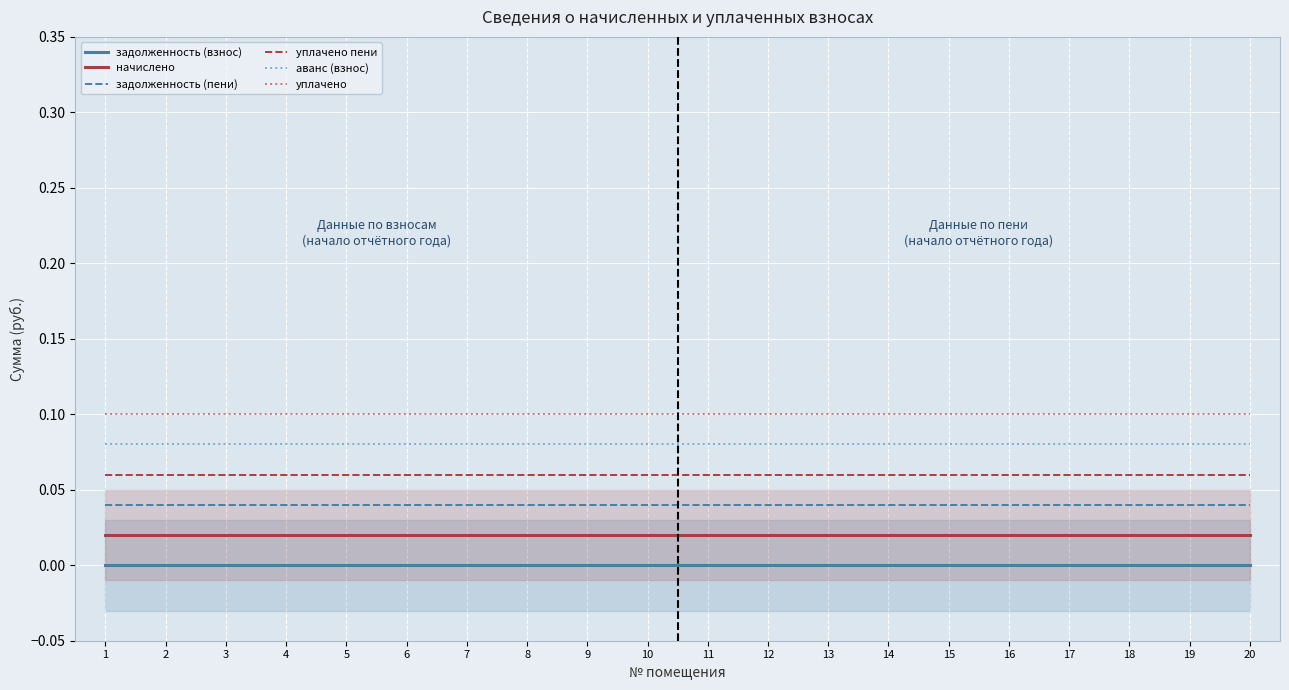

What are all the series names shown in the legend?

задолженность (взнос), начислено, задолженность (пени), уплачено пени, аванс (взнос), уплачено